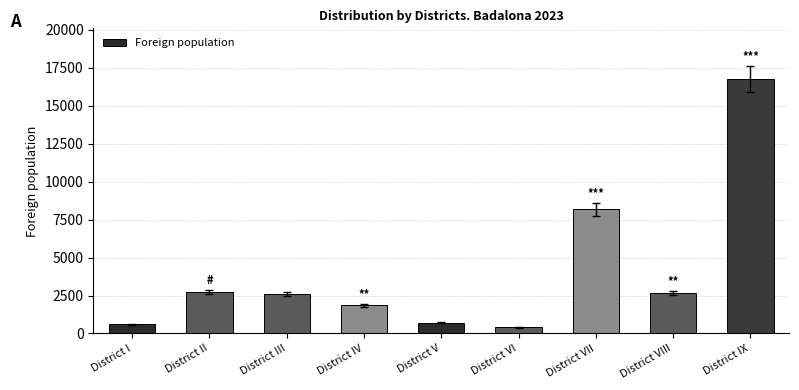

True or false: the data shows 476 at District IV.

False